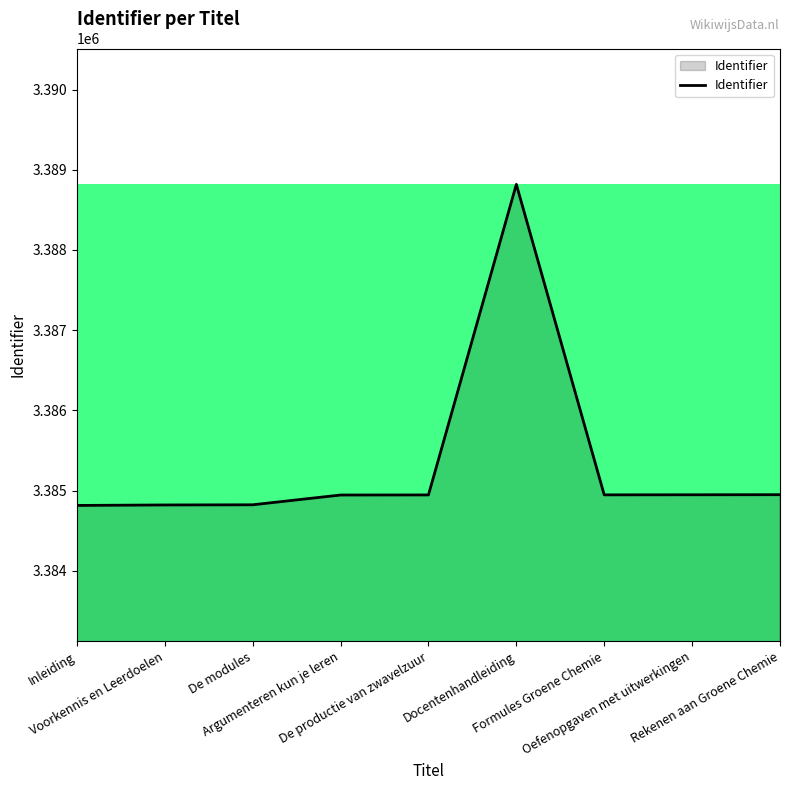

How many lines are shown in the chart?

1